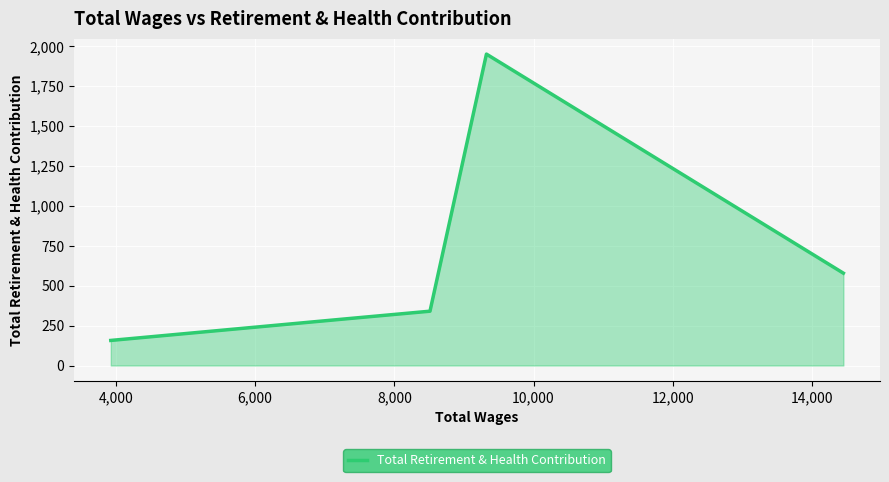

What is the average value?

664